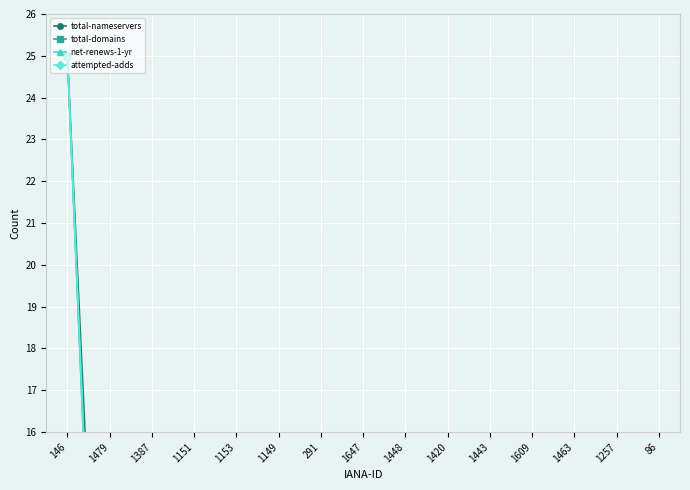

Between which two adjacent categories do net-renews-1-yr and total-domains first intersect?

1647 and 1448